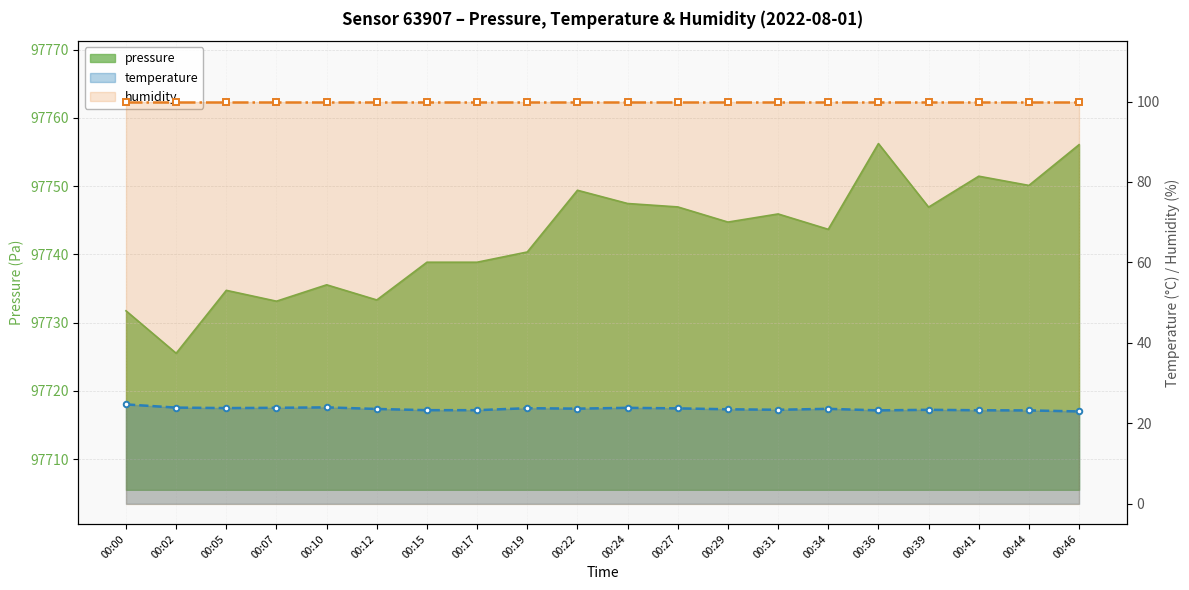

What is the difference between the highest and lowest values at 00:24?

97723.6